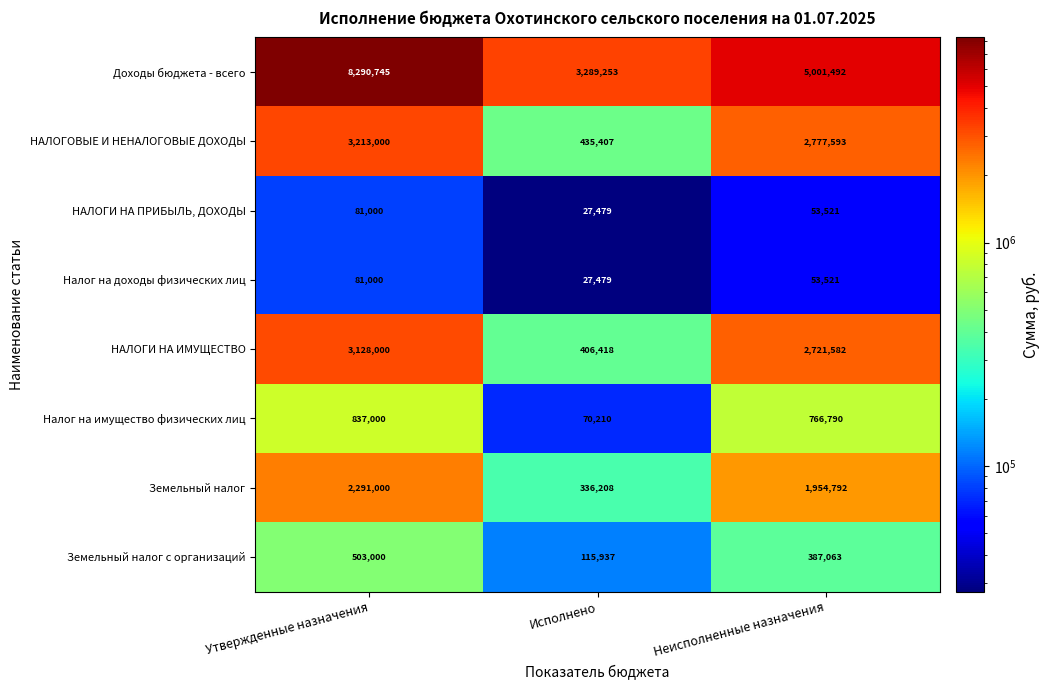

Which series has the largest range (max minus min)?

Доходы бюджета - всего